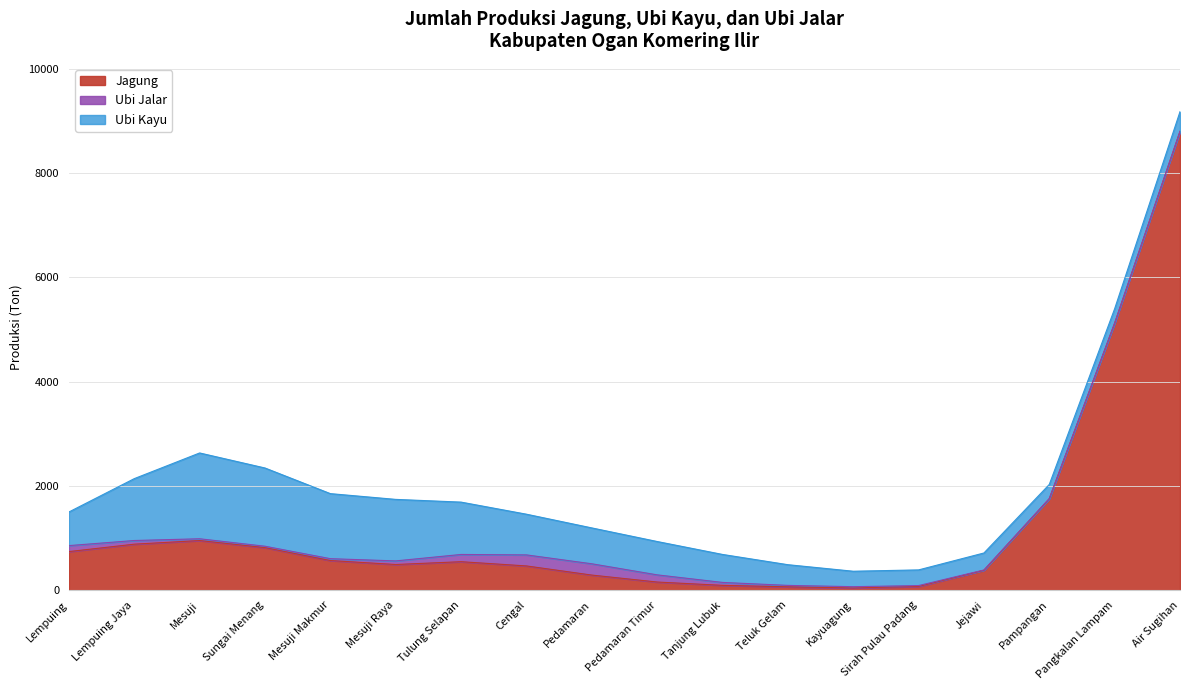

How many lines are shown in the chart?

3